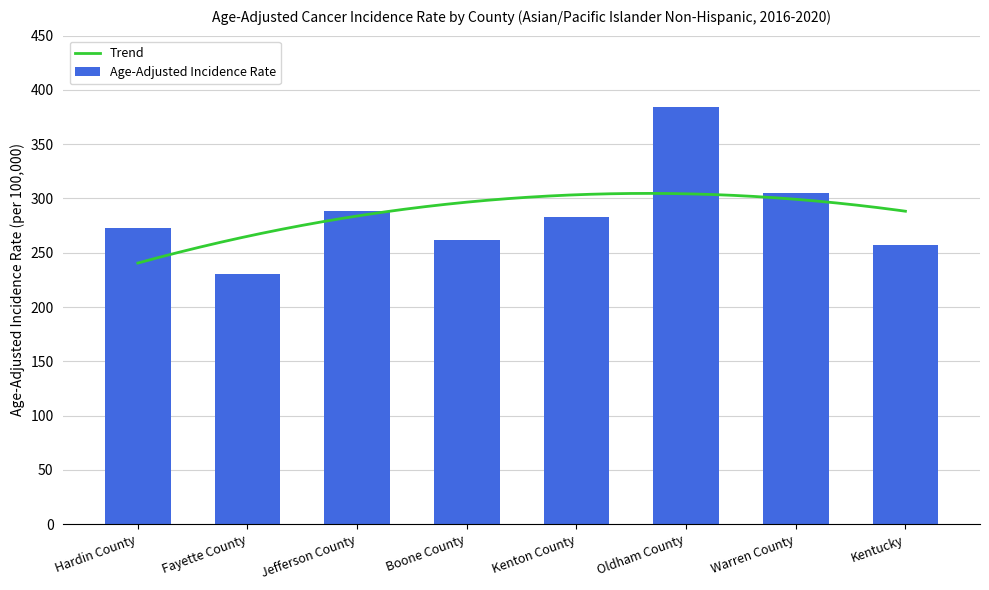

What position from the right is Fayette County?

7